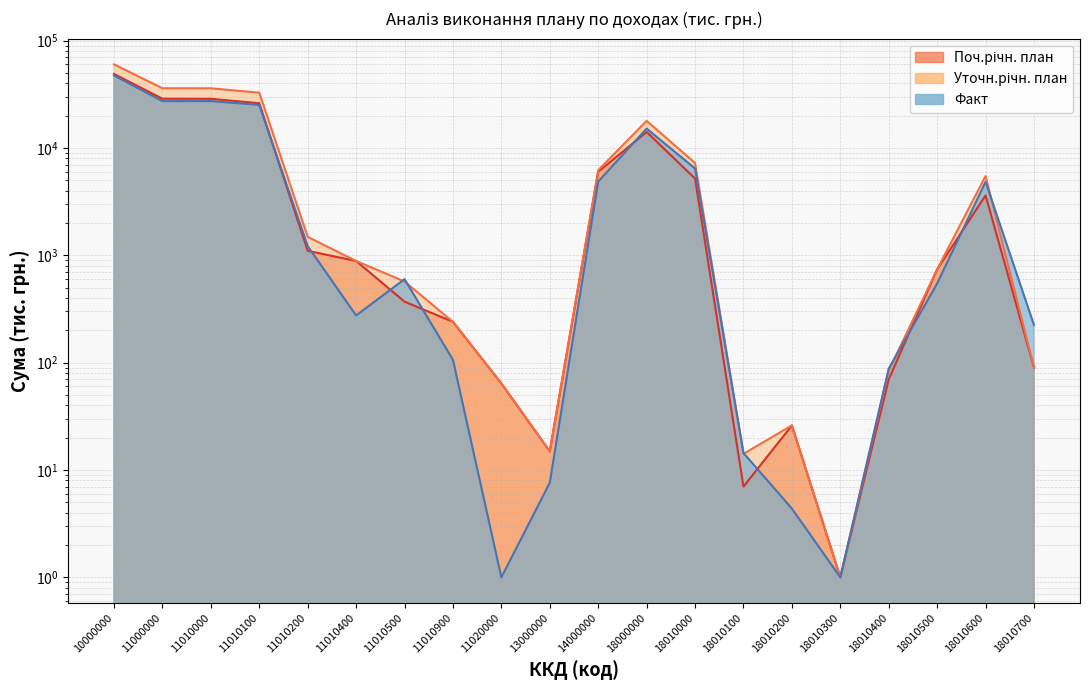

List the series in order of their peak value, highest first.

Уточн.річн. план, Поч.річн. план, Факт